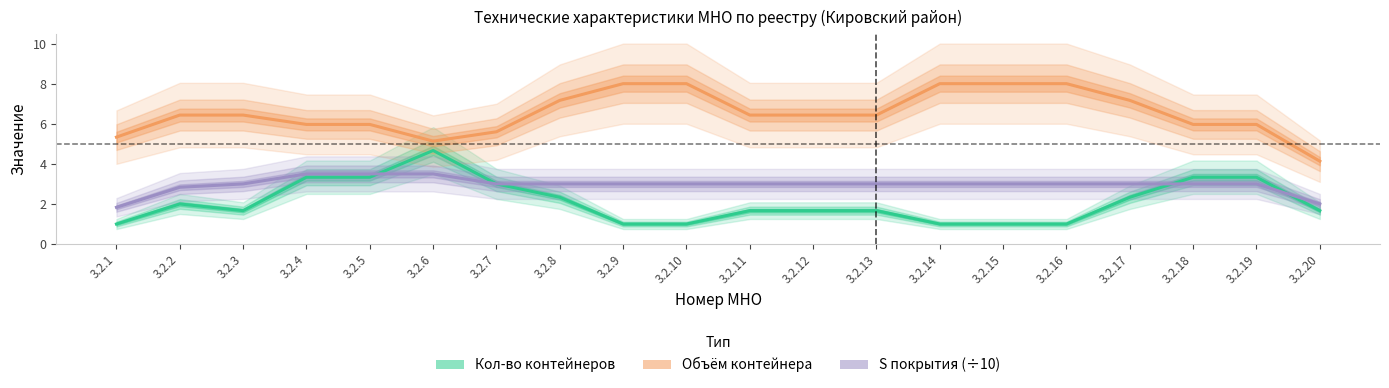

Which category has the highest value across all series?

3.2.9